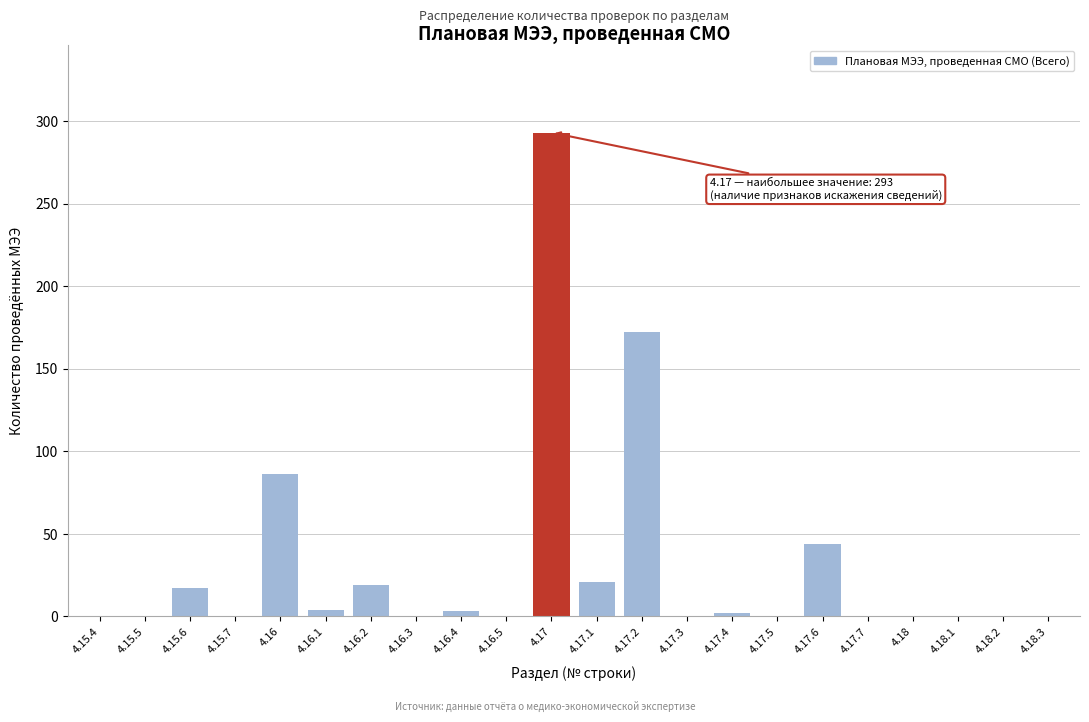

What is the change in value from 4.15.6 to 4.16.5?

-17